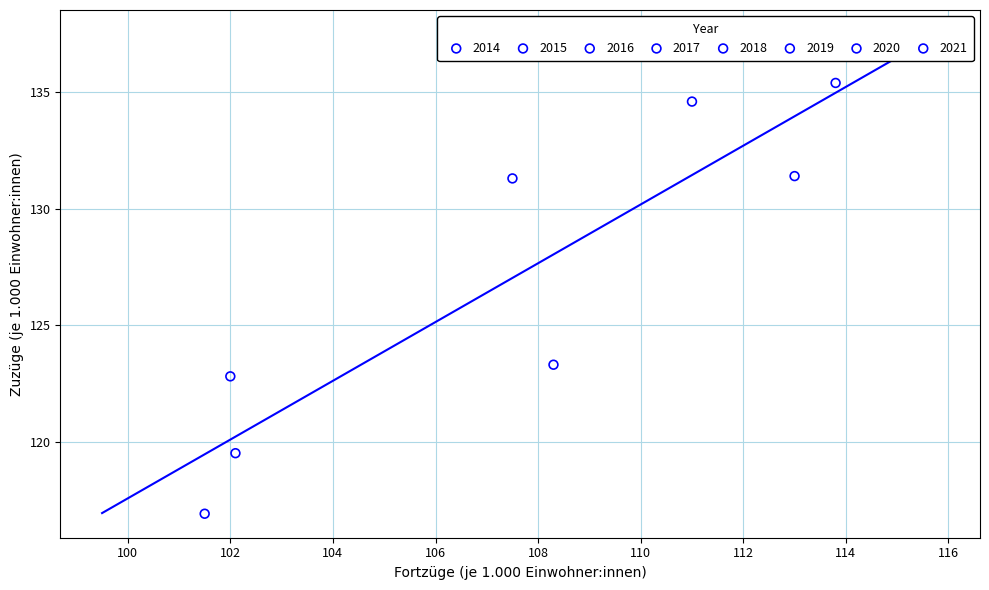

What are all the series names shown in the legend?

2014, 2015, 2016, 2017, 2018, 2019, 2020, 2021